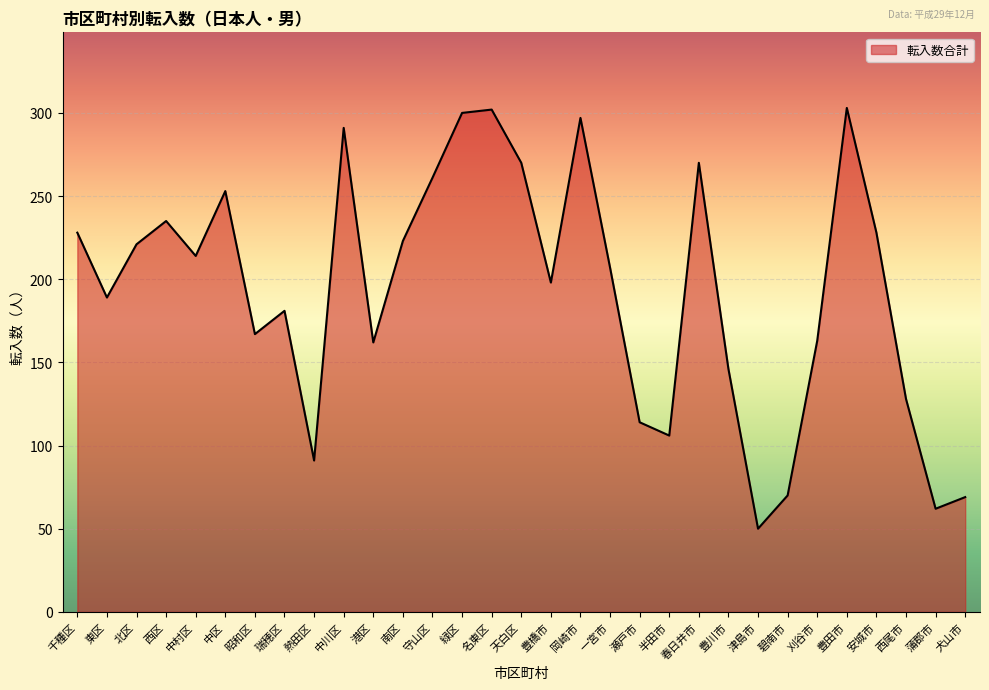

Read the value at 碧南市.

70